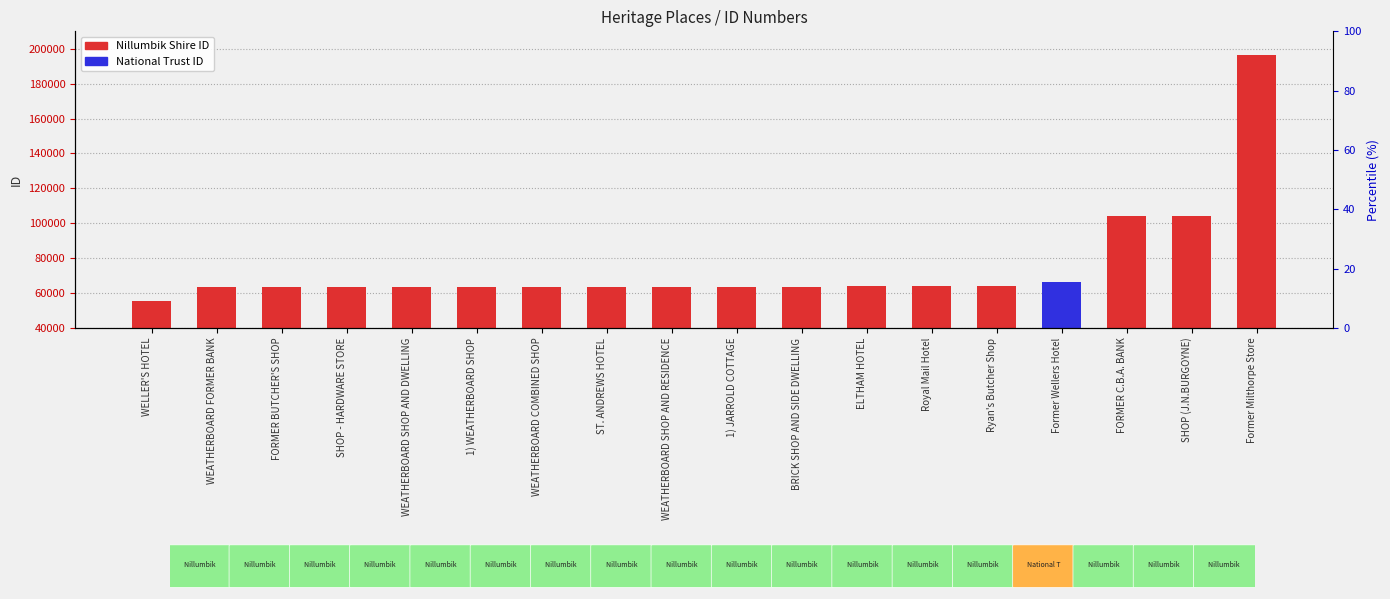

What is the difference between the maximum and minimum values?

140930